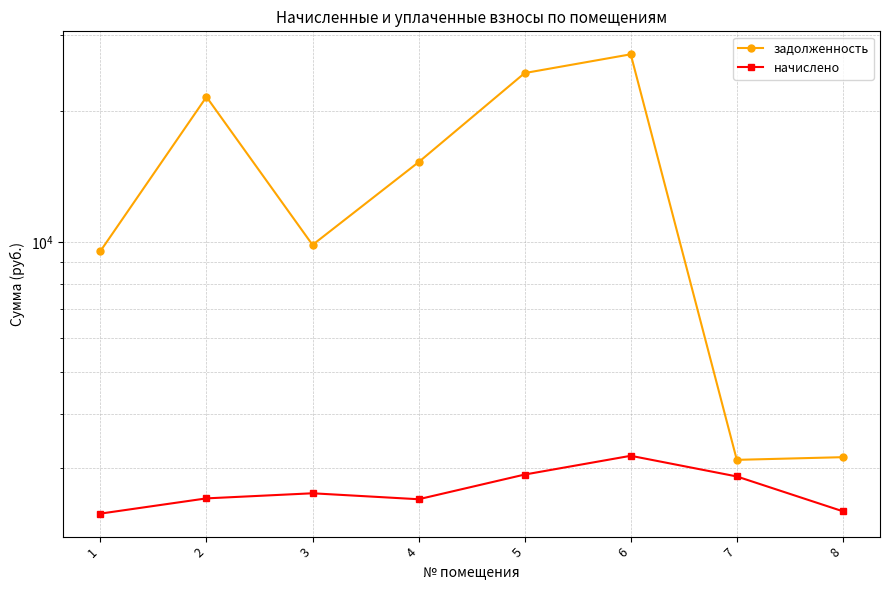

The задолженность series shows 15268.6 at 4. True or false?

True